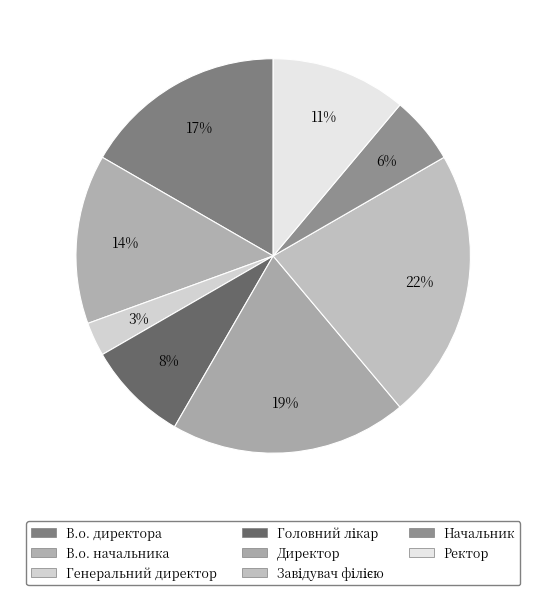

Is there any slice that represents more than half of the pie?

No